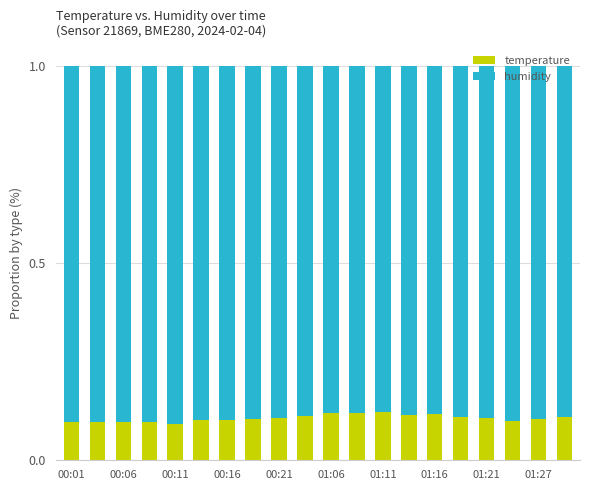

What is the sum of all temperature values?

2.1